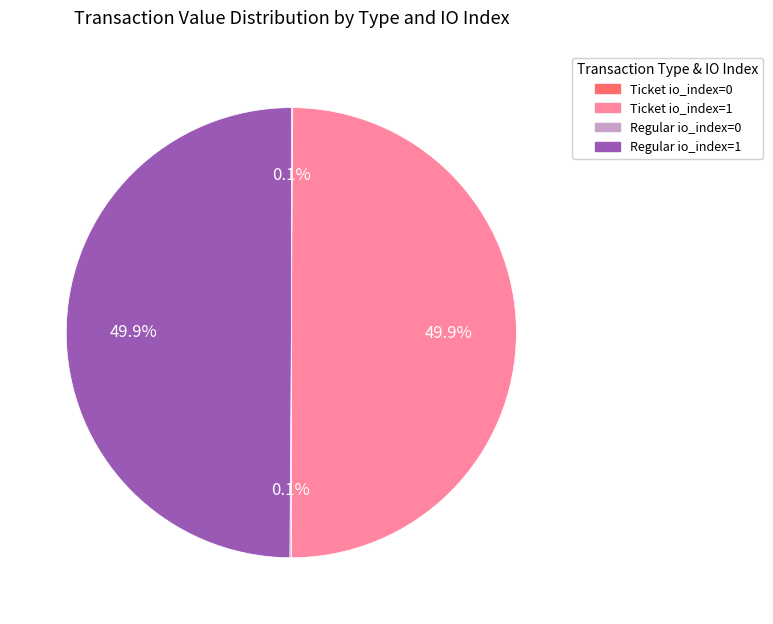

How much of the chart is everything except Ticket io_index=1?

50.1%